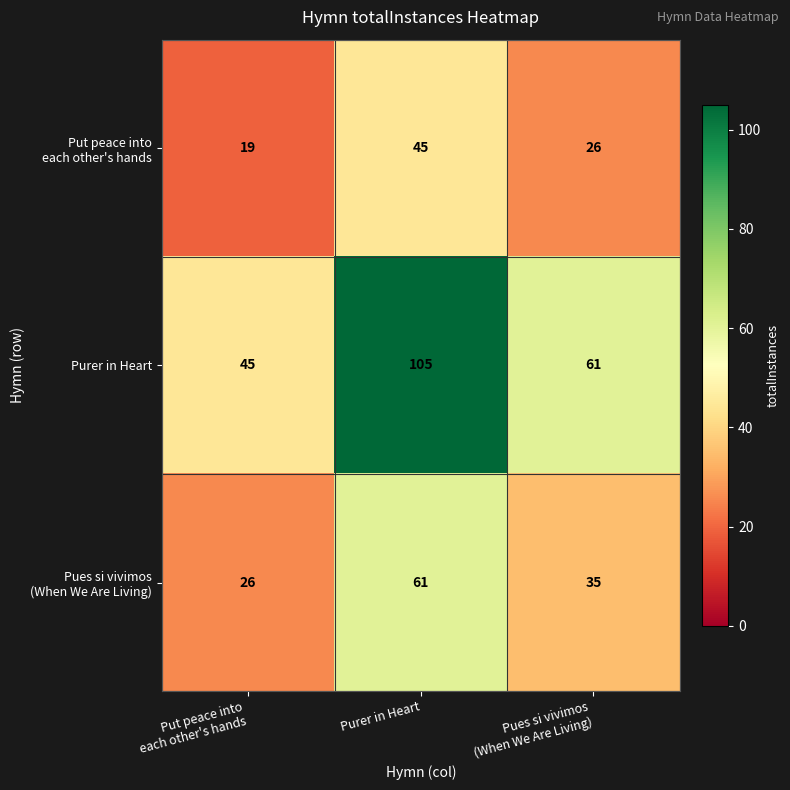

Which series has the widest spread of values?

Purer in Heart